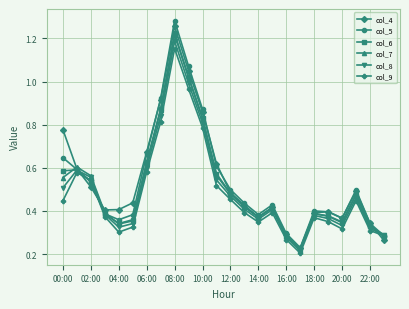

How many lines are shown in the chart?

6